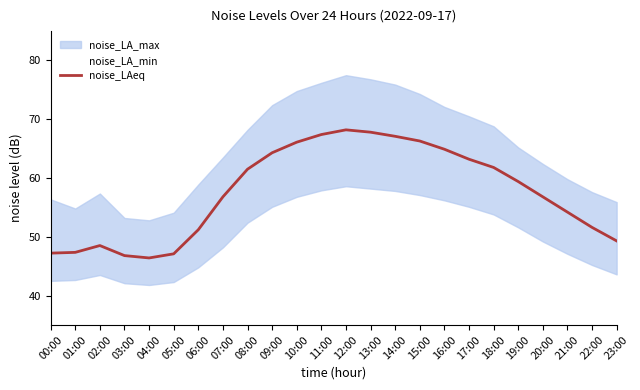

List the labels in order of value, largest first.

12:00, 13:00, 11:00, 14:00, 15:00, 10:00, 16:00, 09:00, 17:00, 18:00, 08:00, 19:00, 07:00, 20:00, 21:00, 22:00, 06:00, 23:00, 02:00, 01:00, 00:00, 05:00, 03:00, 04:00